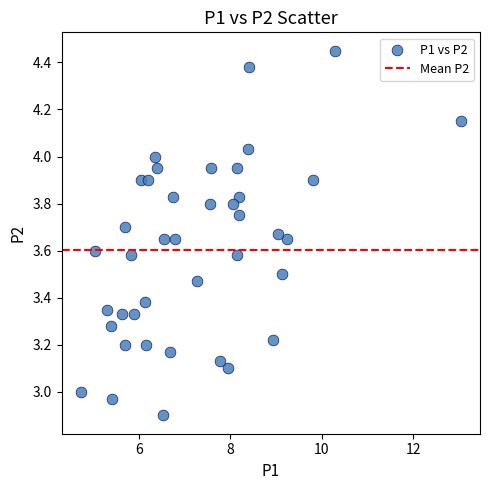

How many points are shown in the scatter plot?

40